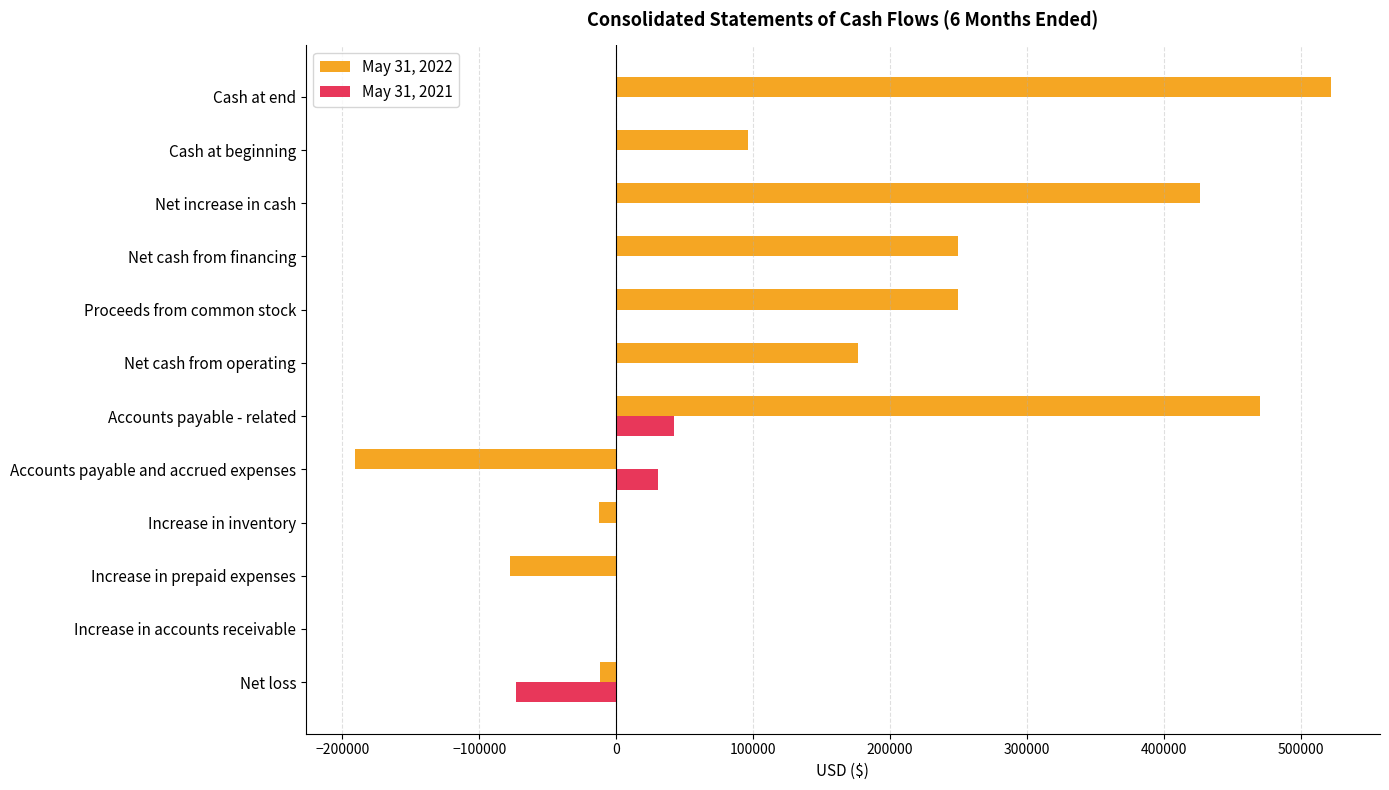

Is it true that May 31, 2021 equals 66369 at Cash at beginning?

False